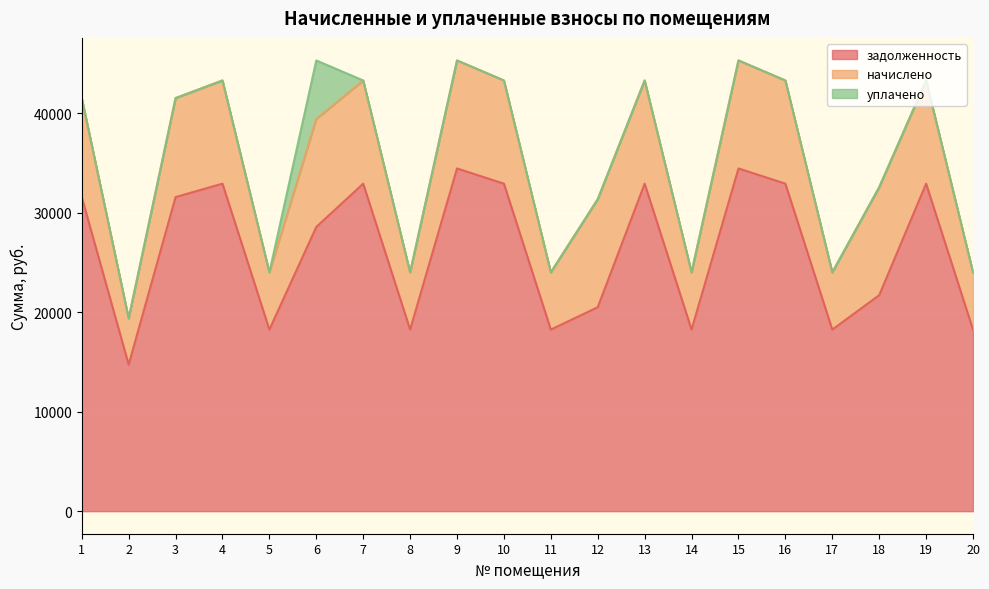

What is the sum of the начислено values at 3 and 16?

20325.6